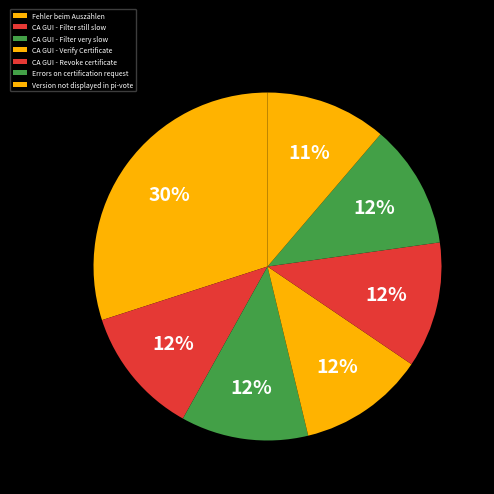

Is Errors on certification request the majority of the pie?

No